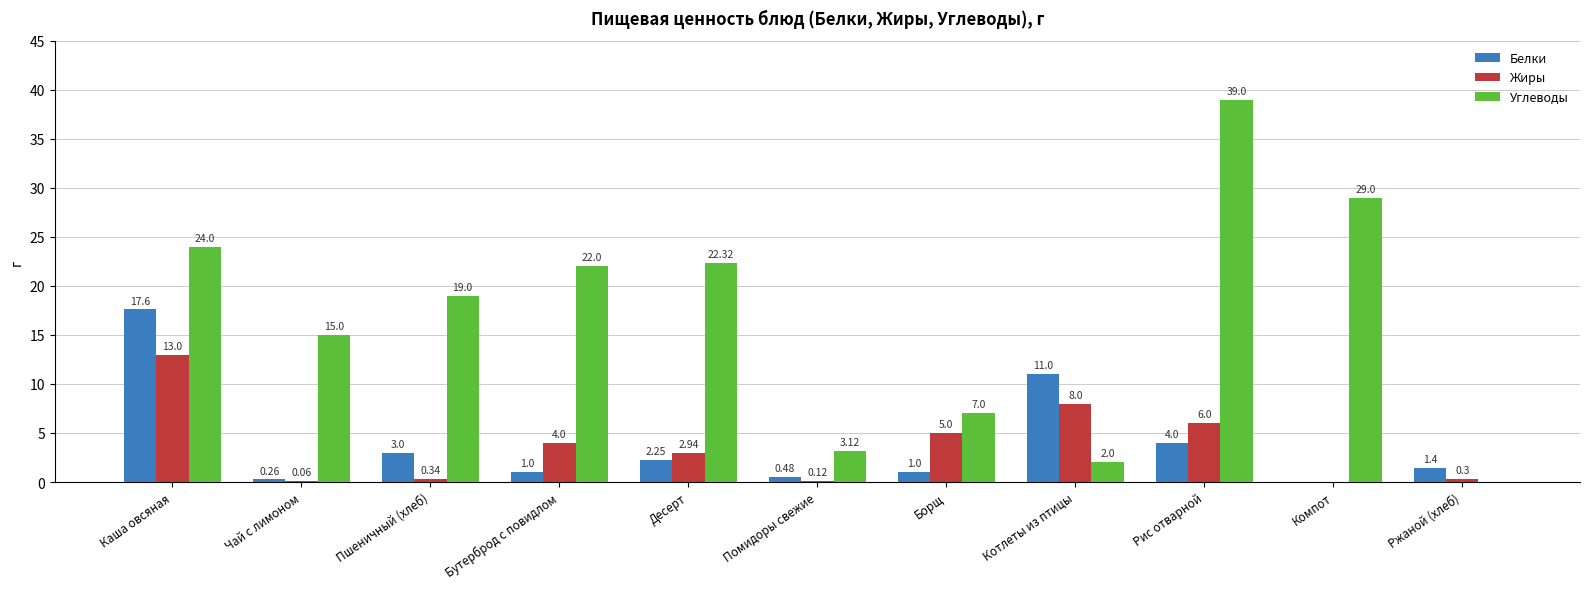

What is the sum of all Белки values?

42.0